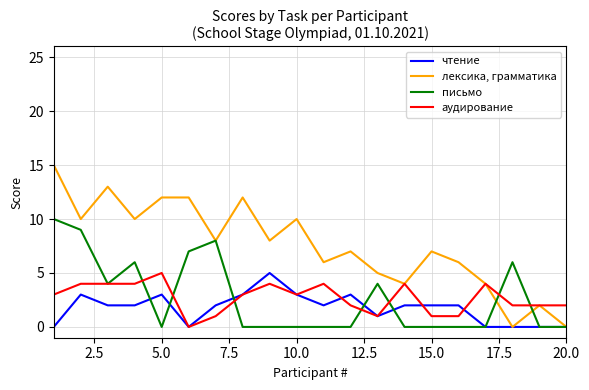

What is the maximum value for аудирование?

5